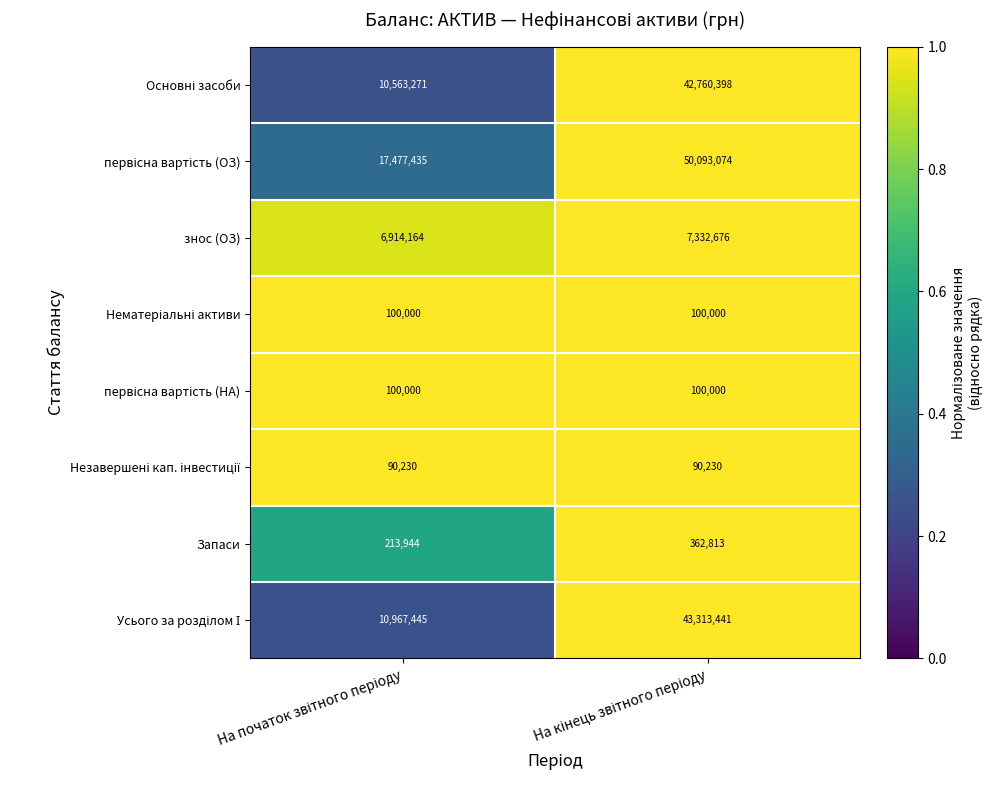

What is the sum of all Запаси values?

576757